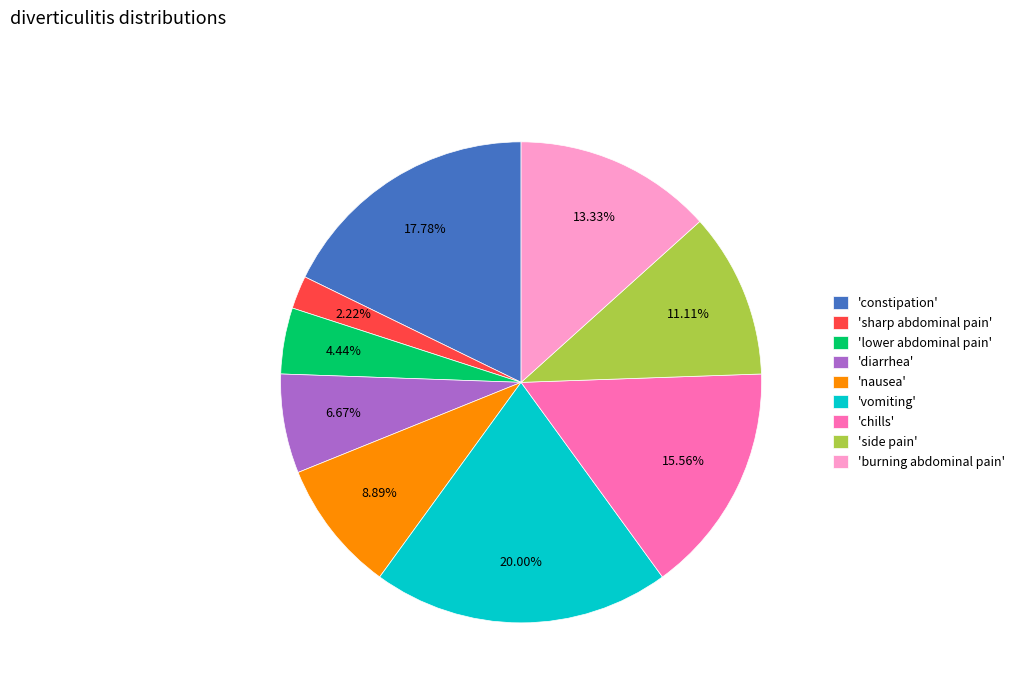

Which category has the smallest portion of the pie?

'sharp abdominal pain'